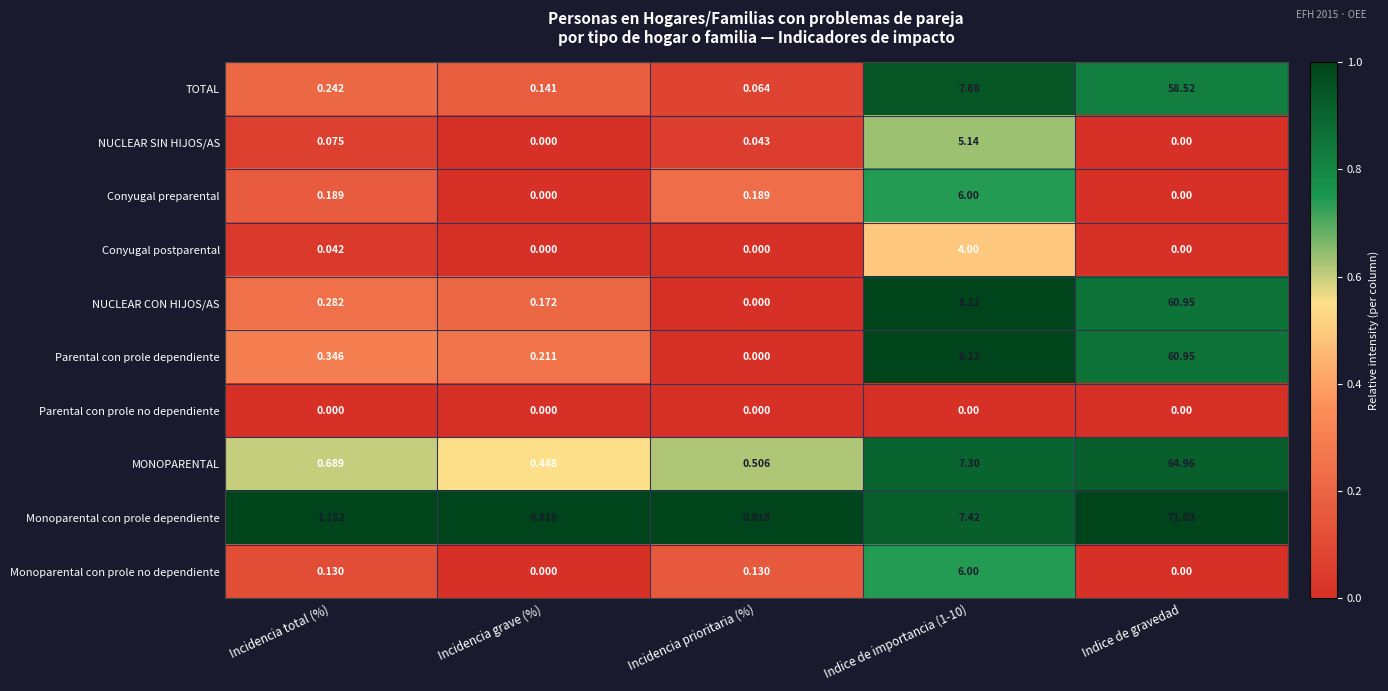

Which label corresponds to the largest value in the chart?

Indice de gravedad